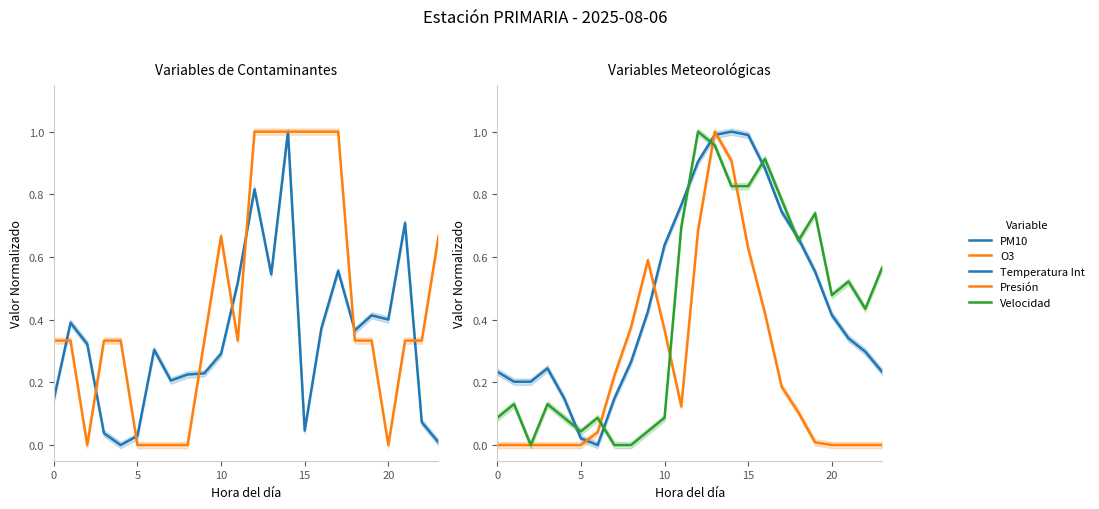

Does the chart display data point markers on the line(s)?

No